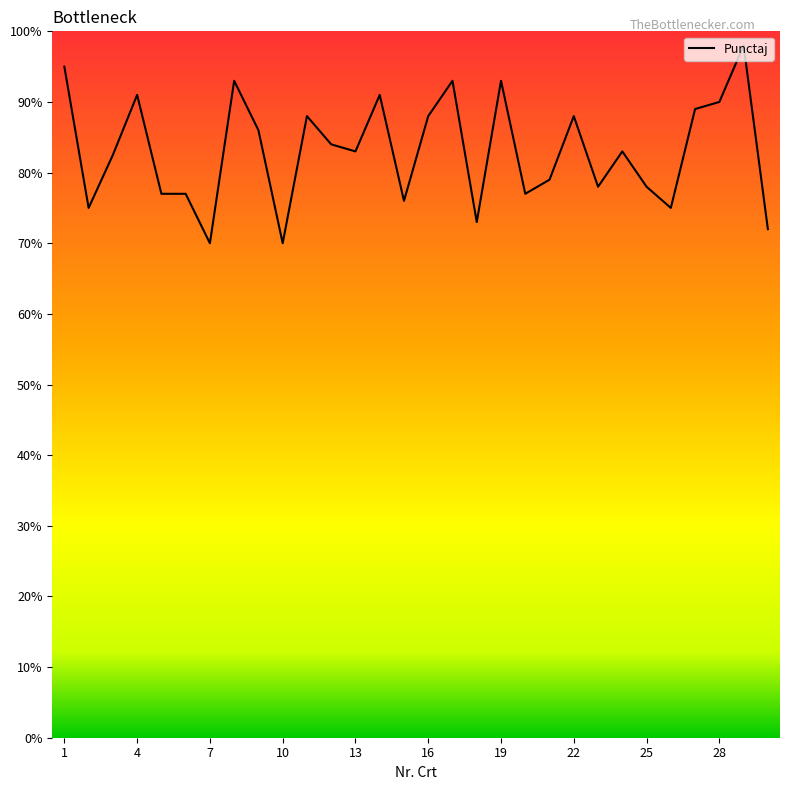

What is the difference between the maximum and minimum values?

28.0